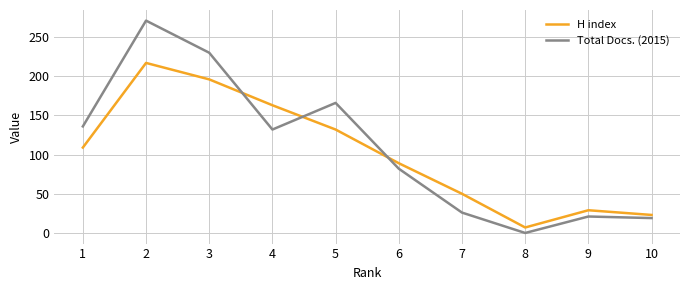

At which label does Total Docs. (2015) first exceed 132?

1